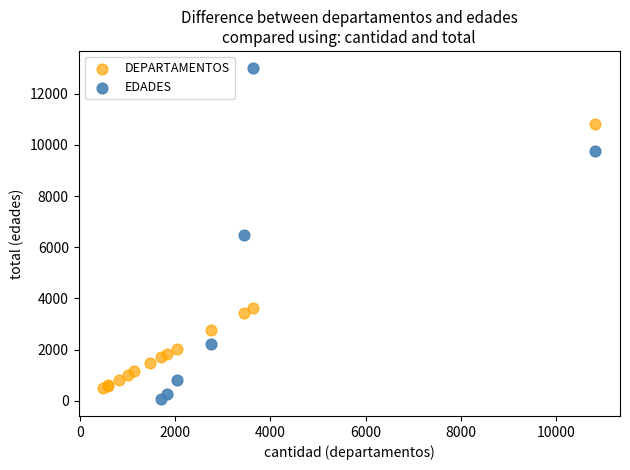

Which series has the widest spread of Y values?

EDADES